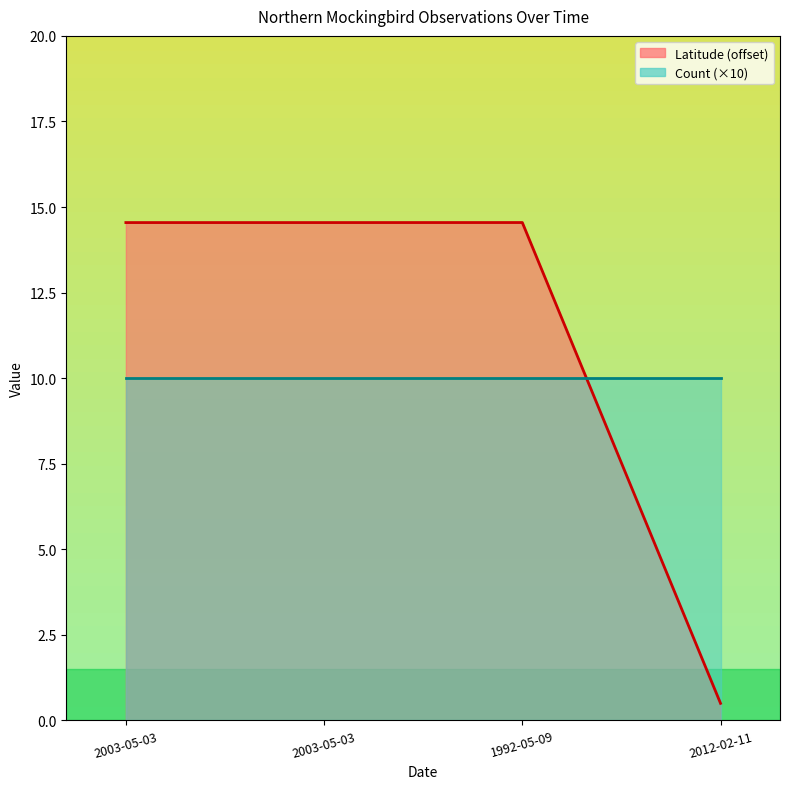

Reading right to left, list all the values displayed in this chart.

0.5	14.5	14.5	14.5